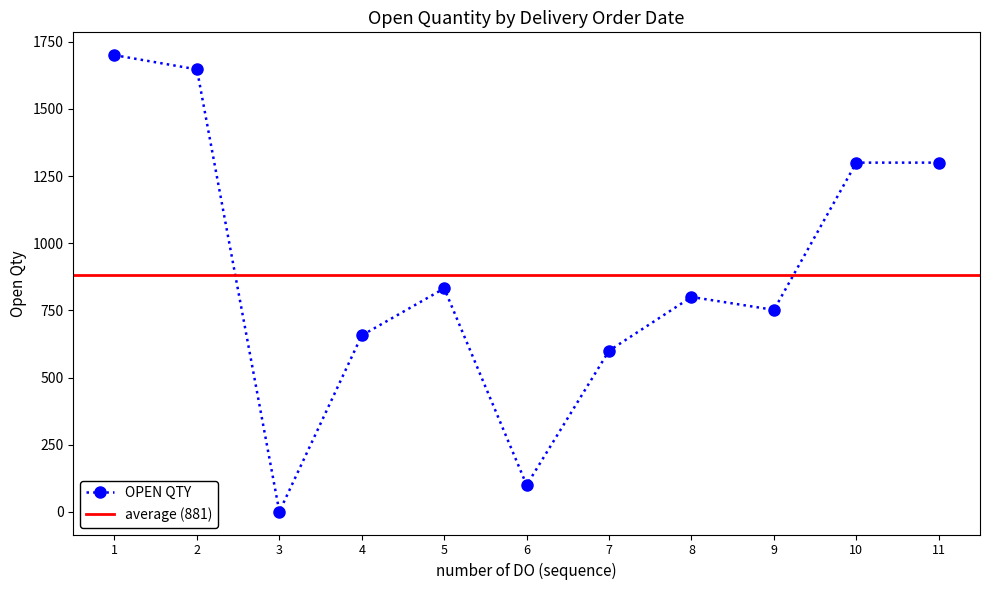

True or false: OPEN QTY has more than 0 interior local peaks.

True